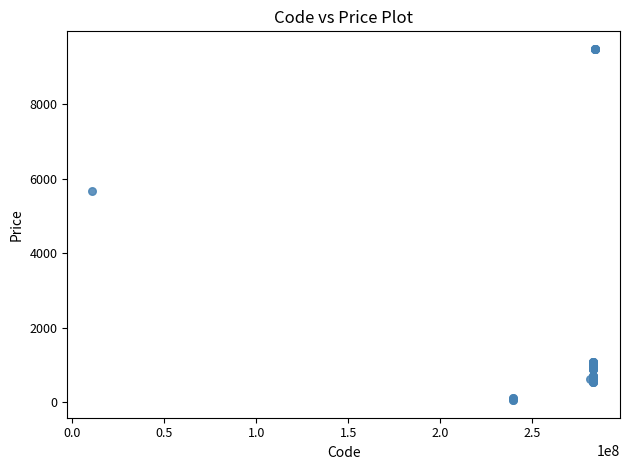

What Y value in the scatter plot is closest to 4768?

5673.8